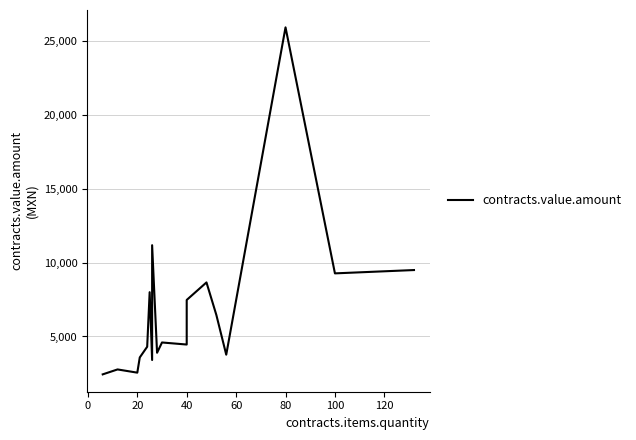

What is the label of the 19th point from the left?

100